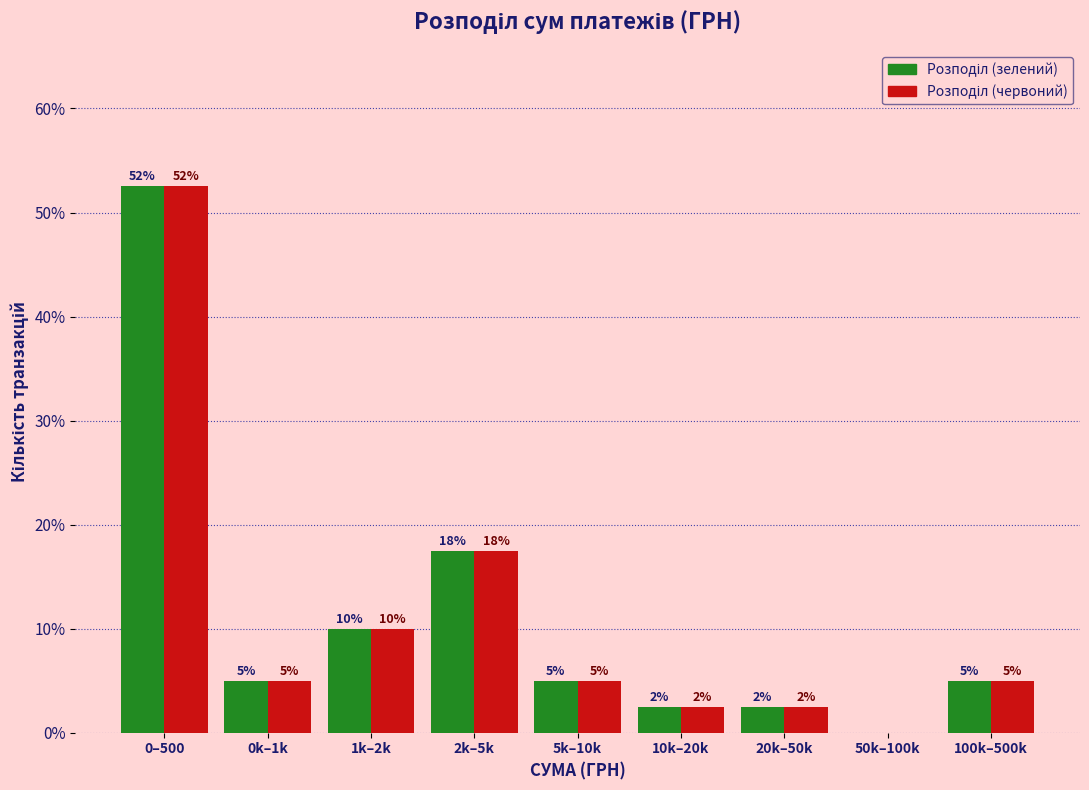

At which category does the chart reach its peak across all series?

0–500